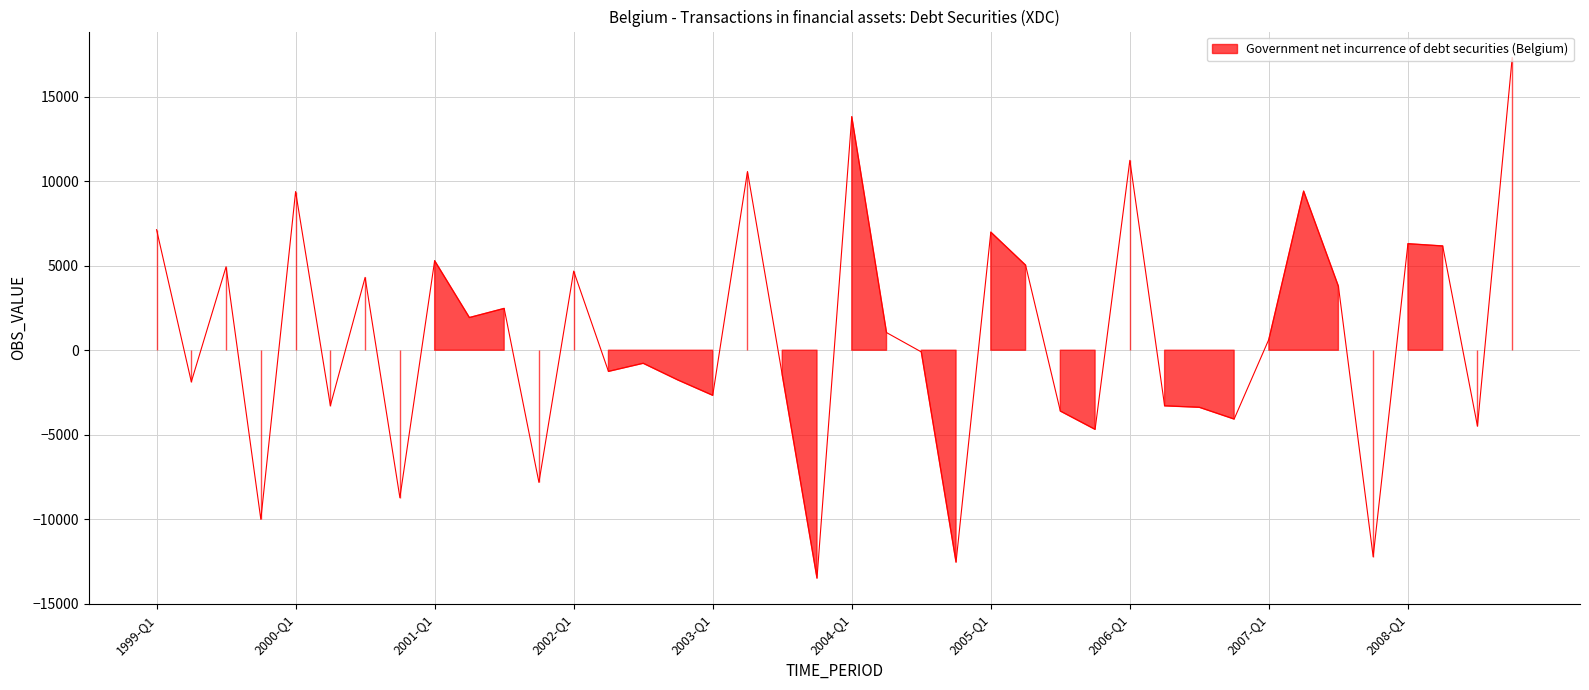

What position from the right is 2001-Q2?

31